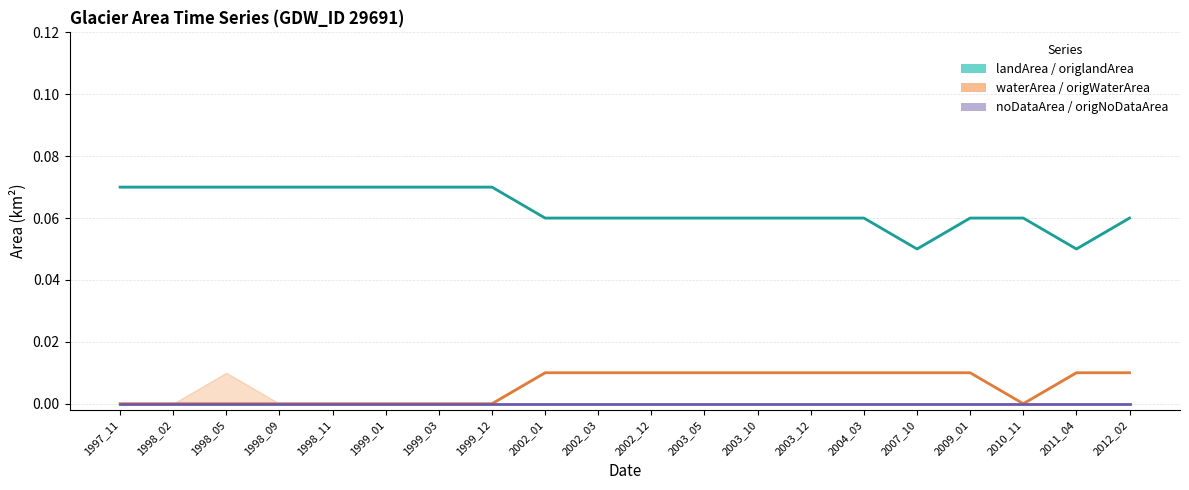

Rank the categories by landArea value from highest to lowest.

1997_11, 1998_02, 1998_05, 1998_09, 1998_11, 1999_01, 1999_03, 1999_12, 2002_01, 2002_03, 2002_12, 2003_05, 2003_10, 2003_12, 2004_03, 2009_01, 2010_11, 2012_02, 2007_10, 2011_04